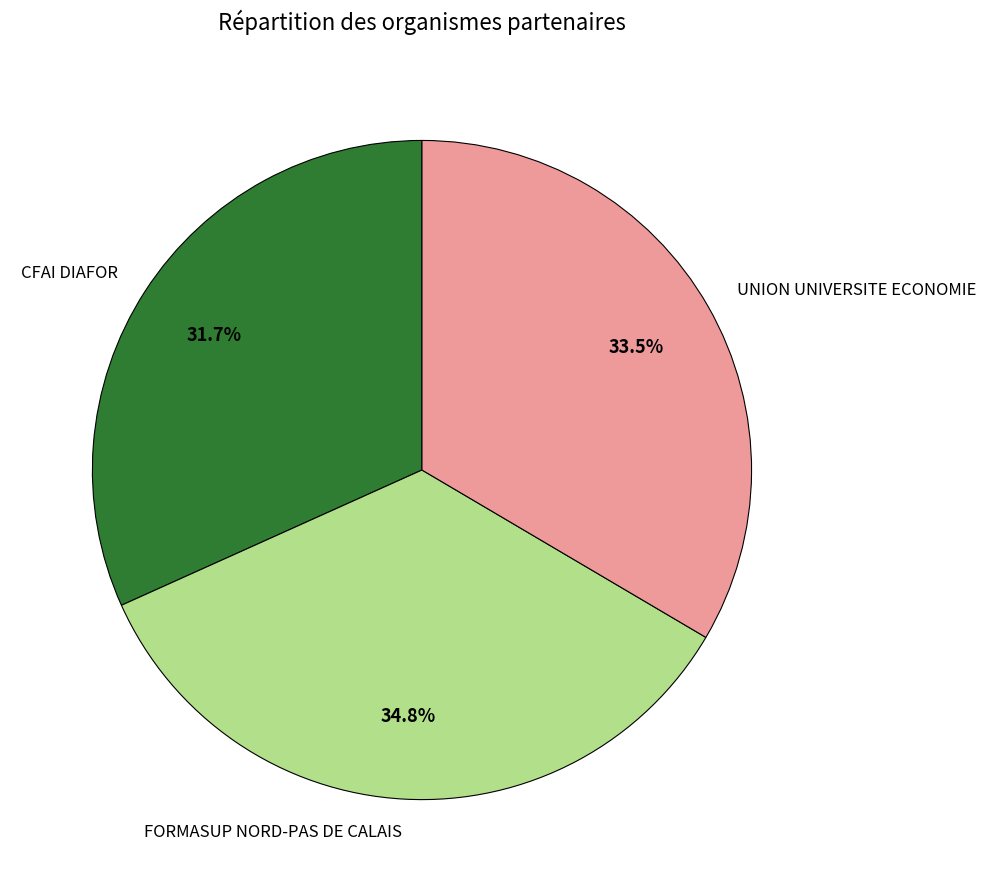

To the nearest percent, what is the average slice percentage?

33%